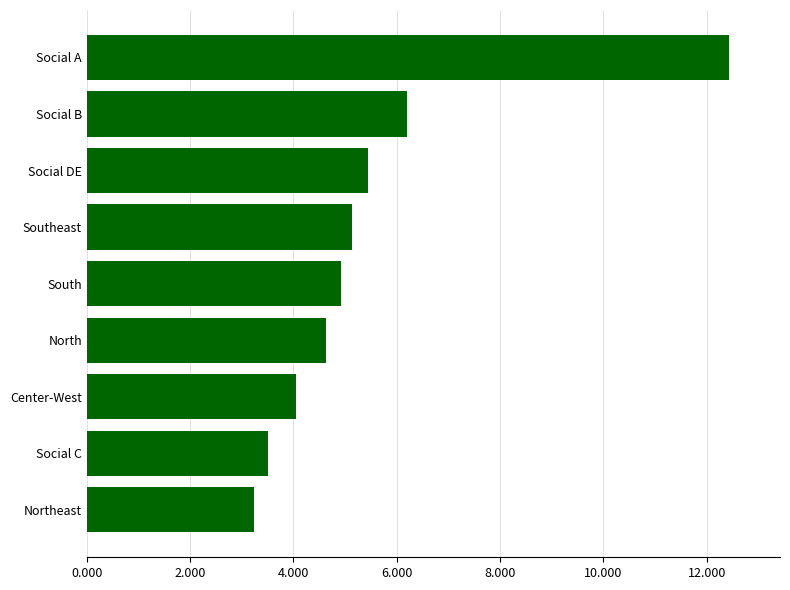

What is the sum of all values?

49.5